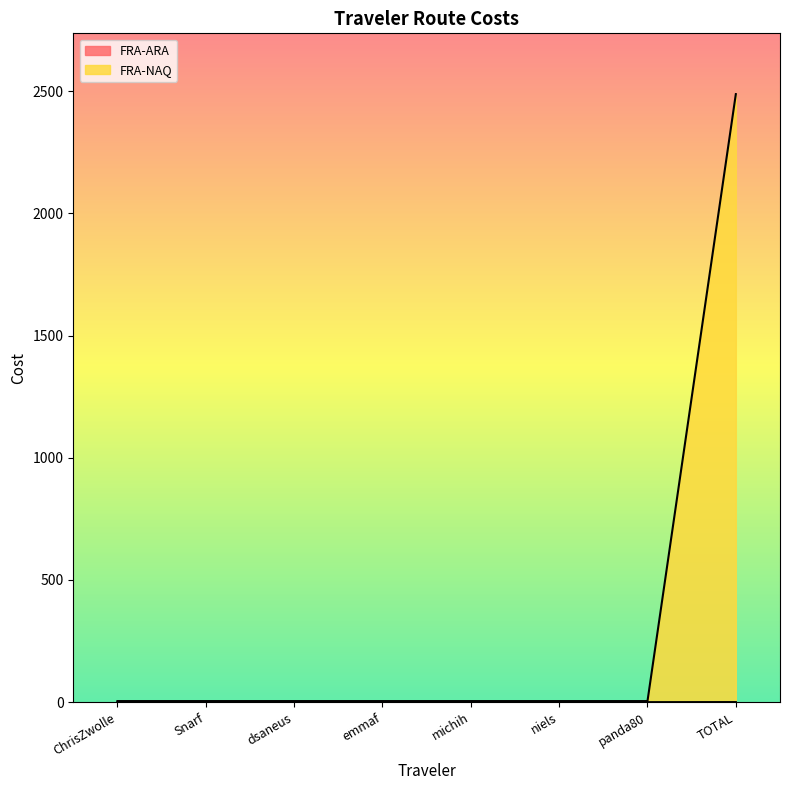

The value of FRA-ARA at panda80 is 5.8. True or false?

False